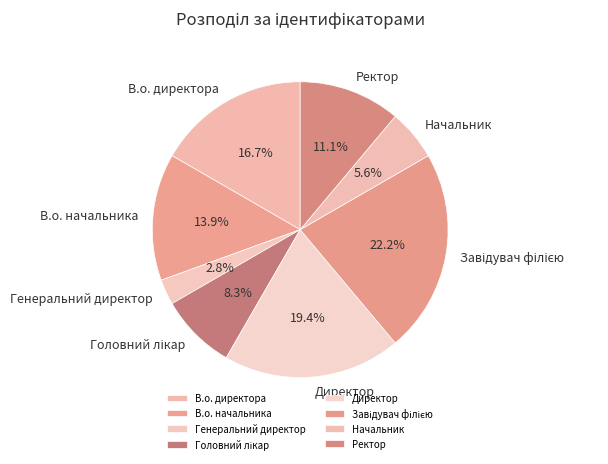

To the nearest percent, what percentage of the pie is Ректор?

11%